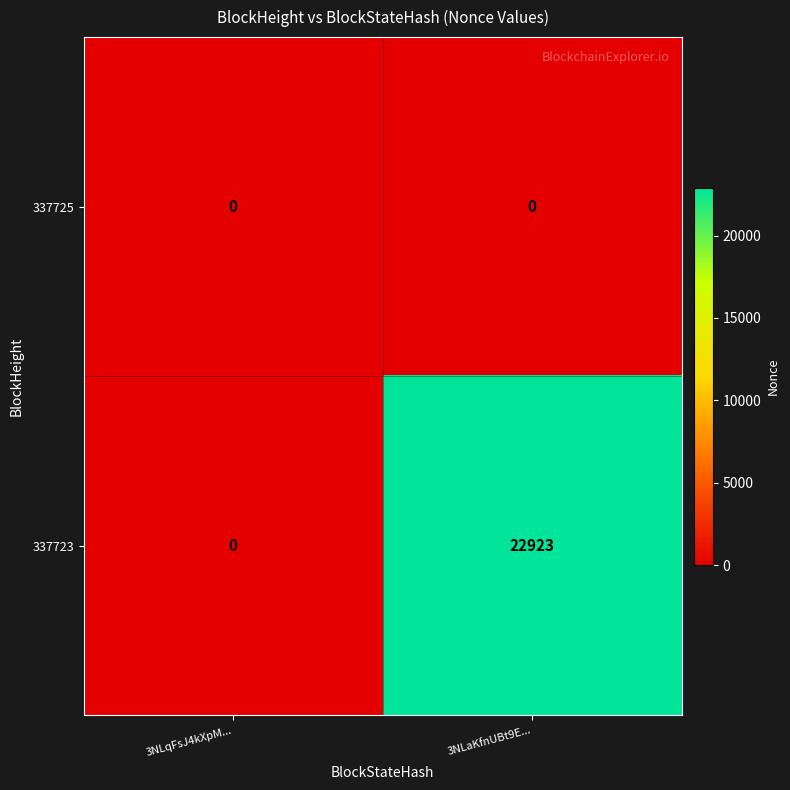

The value of 337725 at 3NLqFsJ4kXpM... is 0. True or false?

True